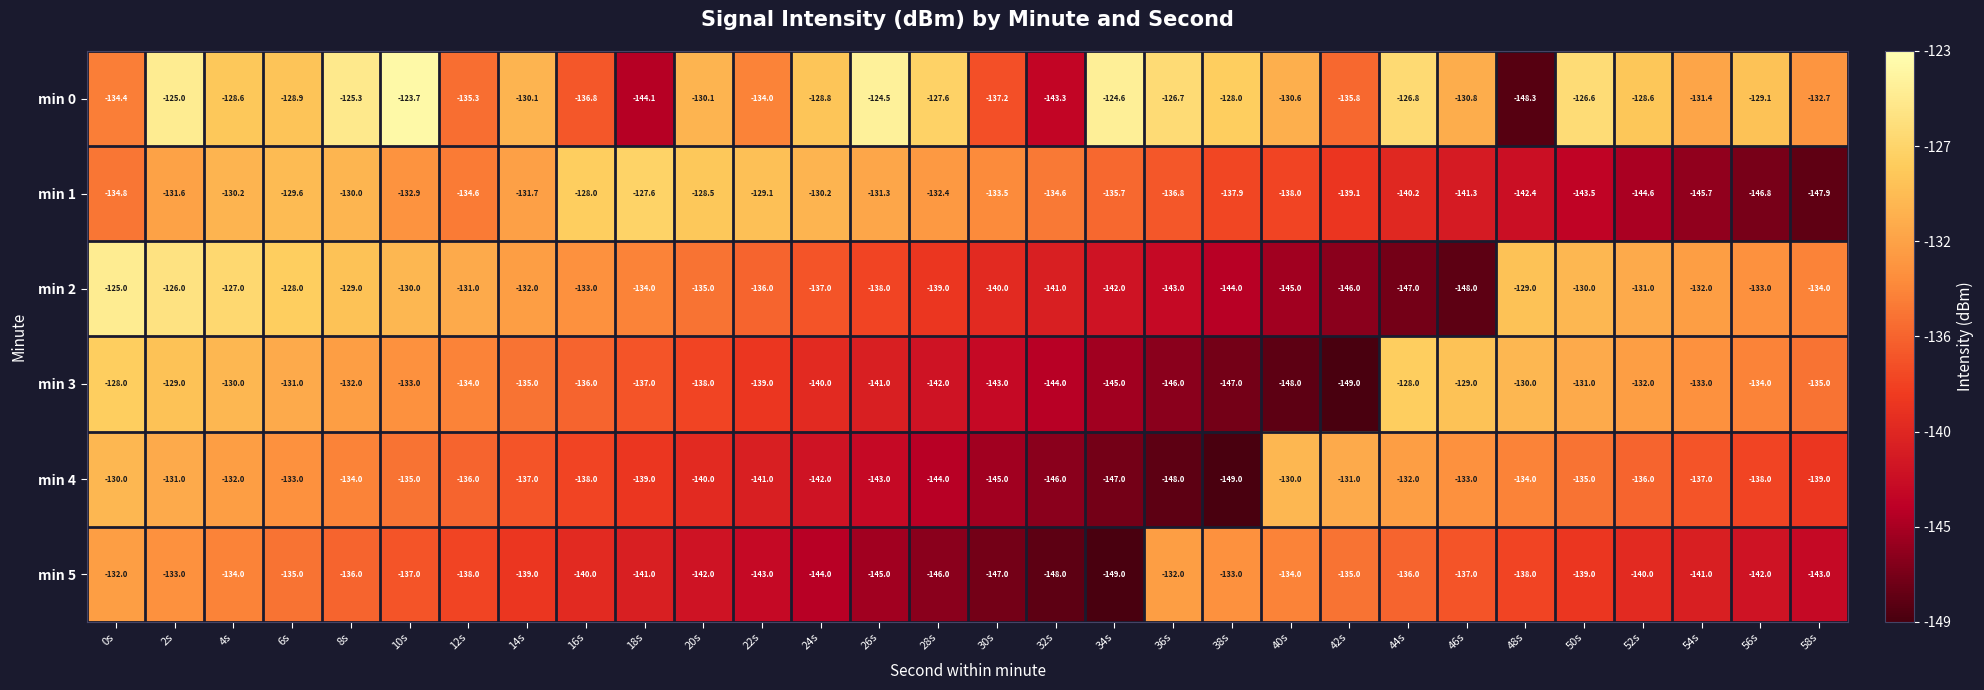

Count the number of categories in the chart.

30